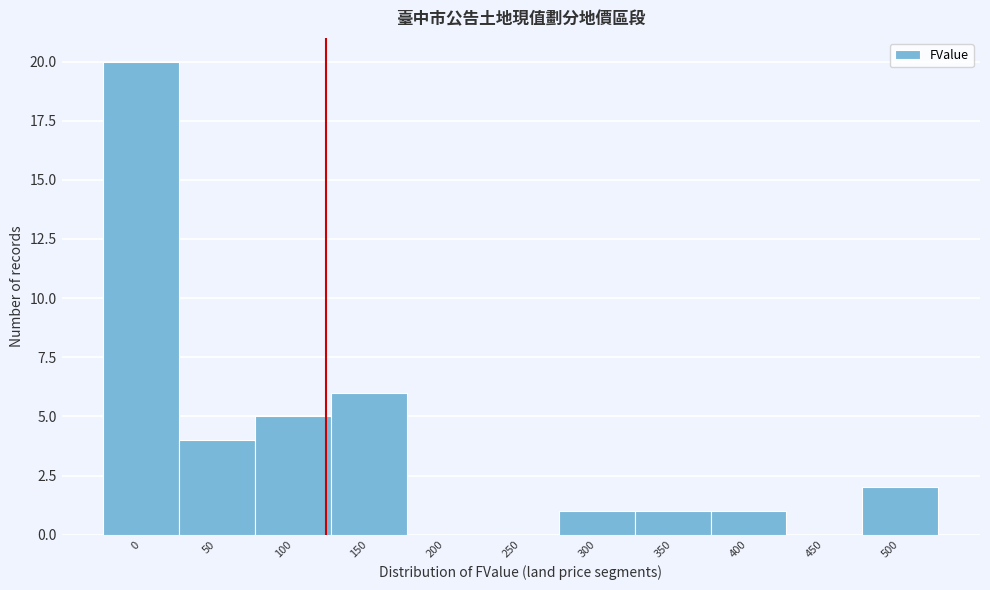

Reading left to right, list all the values displayed in this chart.

0=20	50=4	100=5	150=6	200=0	250=0	300=1	350=1	400=1	450=0	500=2